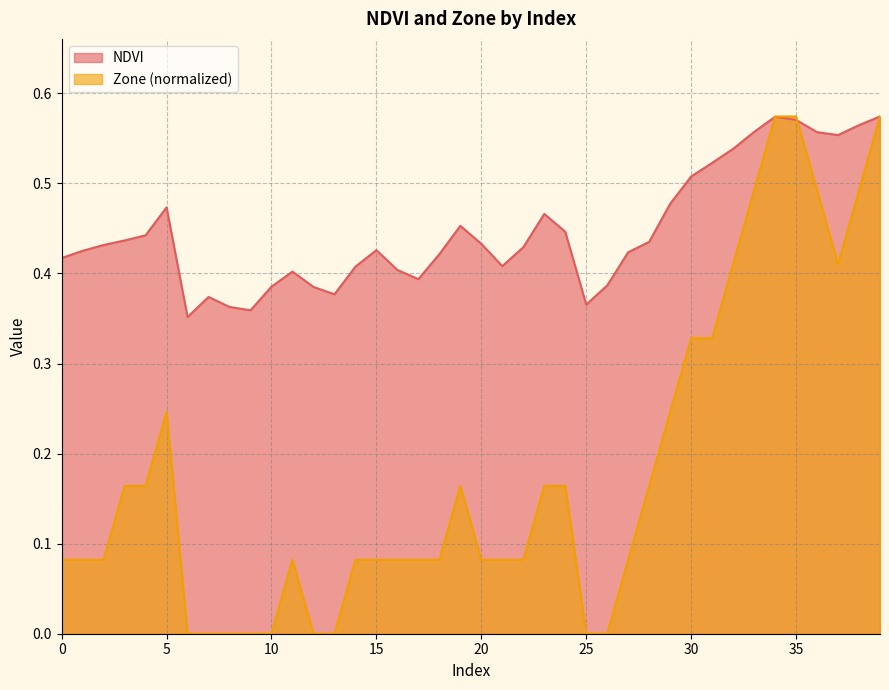

After their last crossing, which series has the higher values: NDVI or Zone?

NDVI